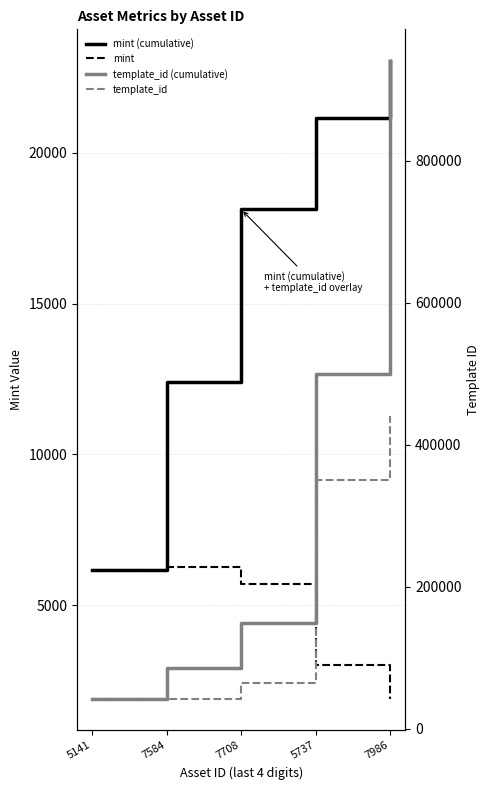

Count the number of categories in the chart.

5